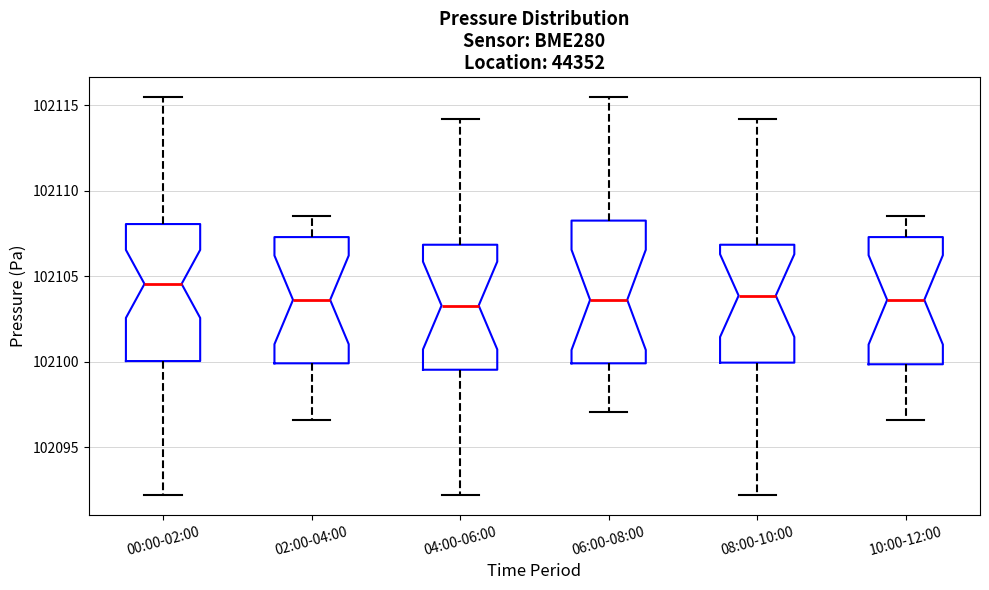

Reading left to right, read every box against the y-axis: the position of its median line, the range the box covers, and the ends of its whiskers. The values are not printed on the chart, so give them approximately, as read against the axis.

00:00-02:00: median 102104.5, box 102100.0 to 102108.0, whiskers 102092.0 to 102115.5
02:00-04:00: median 102103.5, box 102100.0 to 102107.5, whiskers 102096.5 to 102108.5
04:00-06:00: median 102103.5, box 102099.5 to 102107.0, whiskers 102092.0 to 102114.0
06:00-08:00: median 102103.5, box 102100.0 to 102108.5, whiskers 102097.0 to 102115.5
08:00-10:00: median 102104.0, box 102100.0 to 102107.0, whiskers 102092.0 to 102114.0
10:00-12:00: median 102103.5, box 102100.0 to 102107.5, whiskers 102096.5 to 102108.5